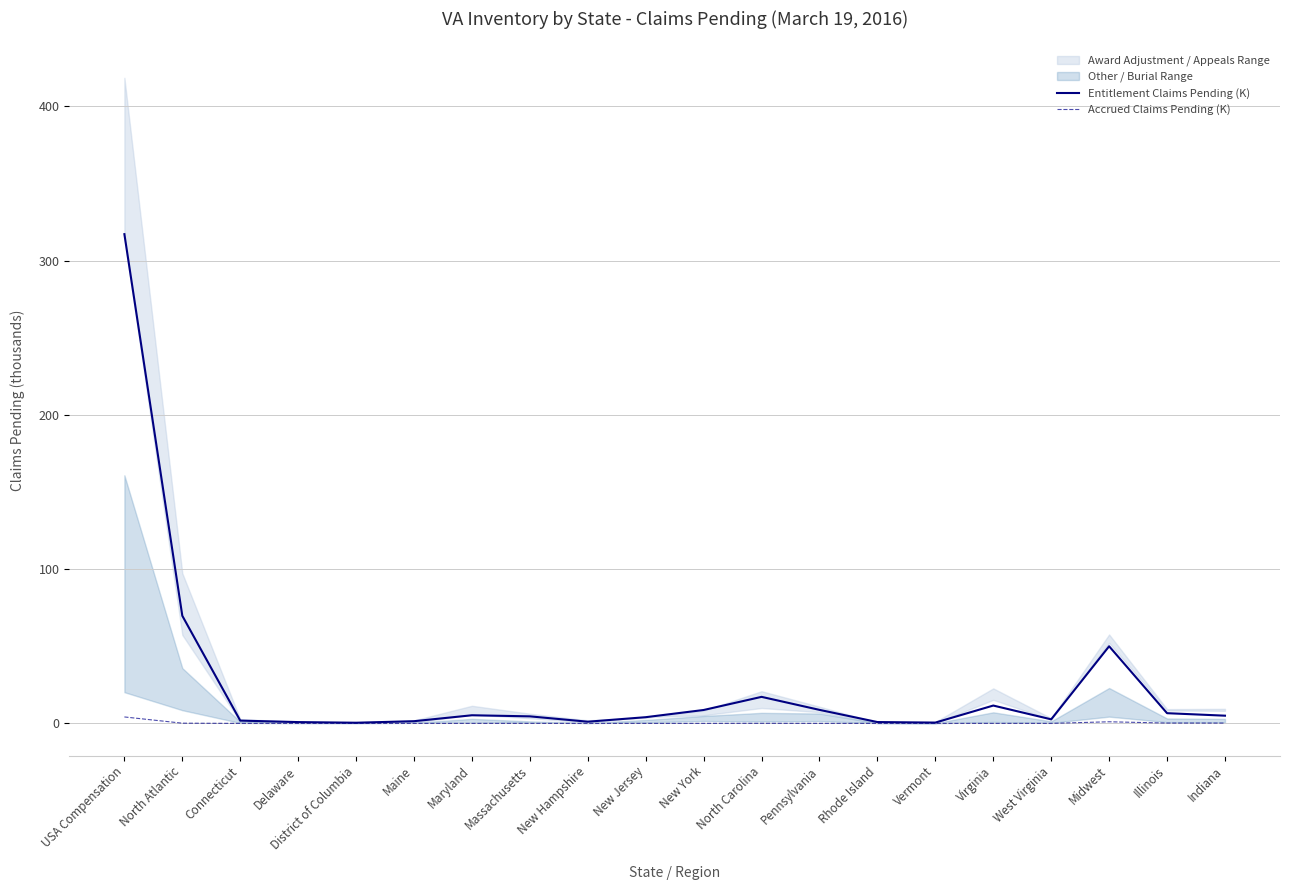

True or false: Accrued Claims Pending (K) and Entitlement Claims Pending (K) intersect in this chart.

False